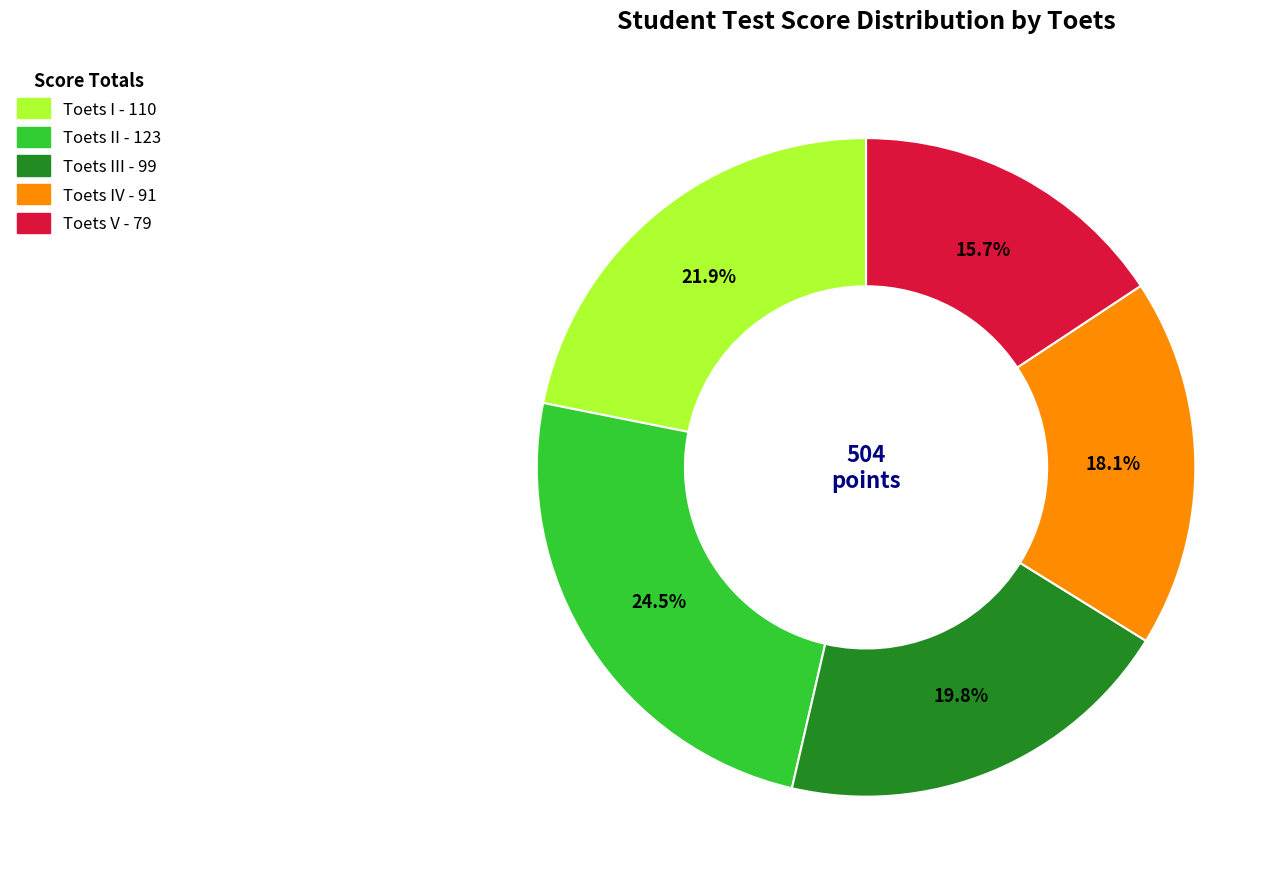

Is there any slice that represents more than half of the pie?

No